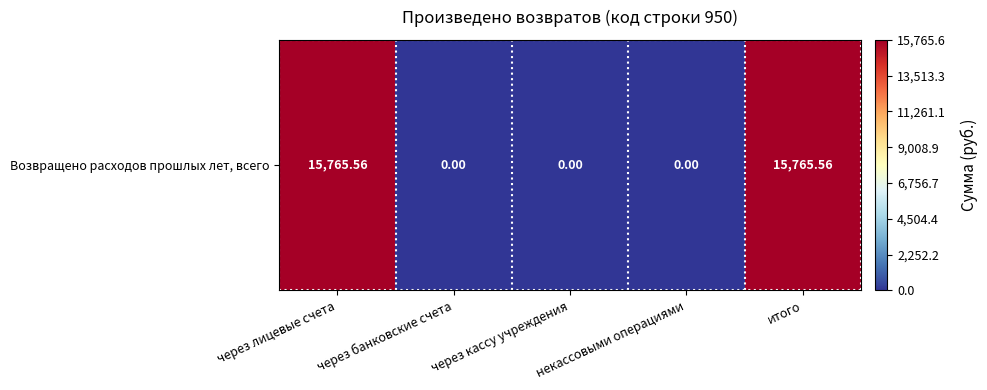

List the labels in order of value, largest first.

через лицевые счета, итого, через банковские счета, через кассу учреждения, некассовыми операциями